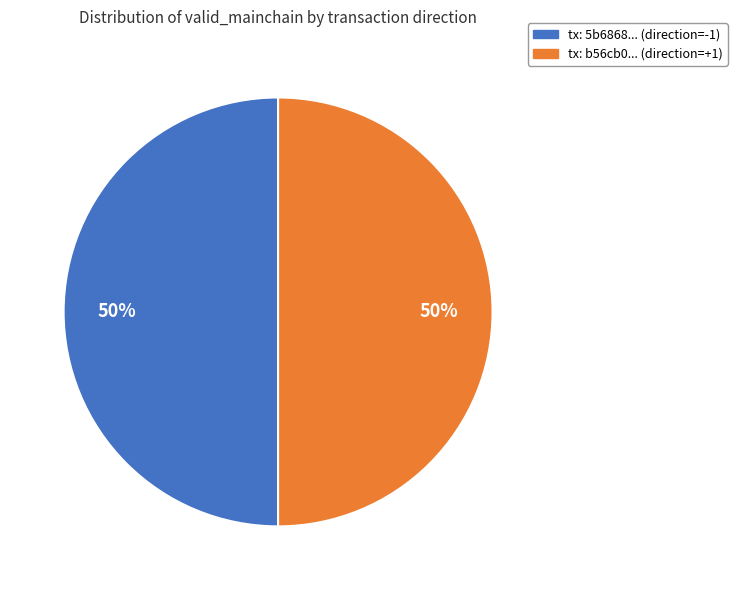

The tx: b56cb0... (direction=+1) slice represents 50% of the pie. True or false?

True